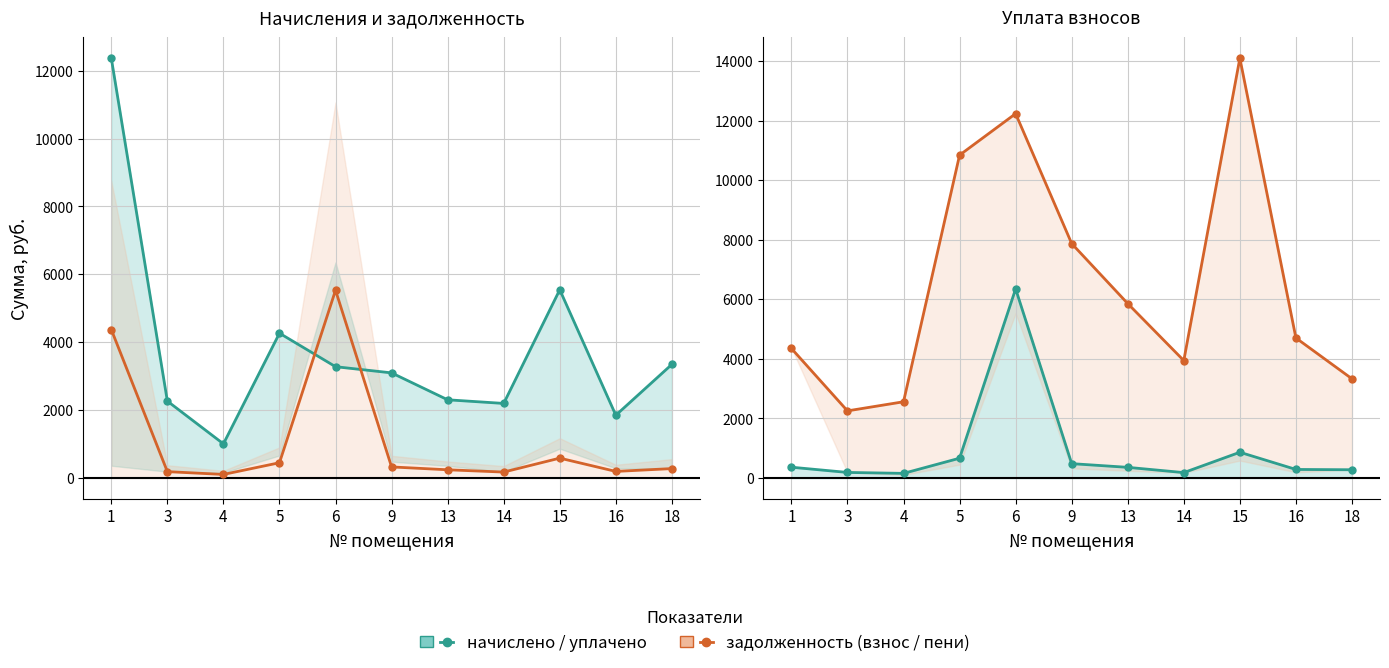

At which label does уплачено first exceed 360?

1